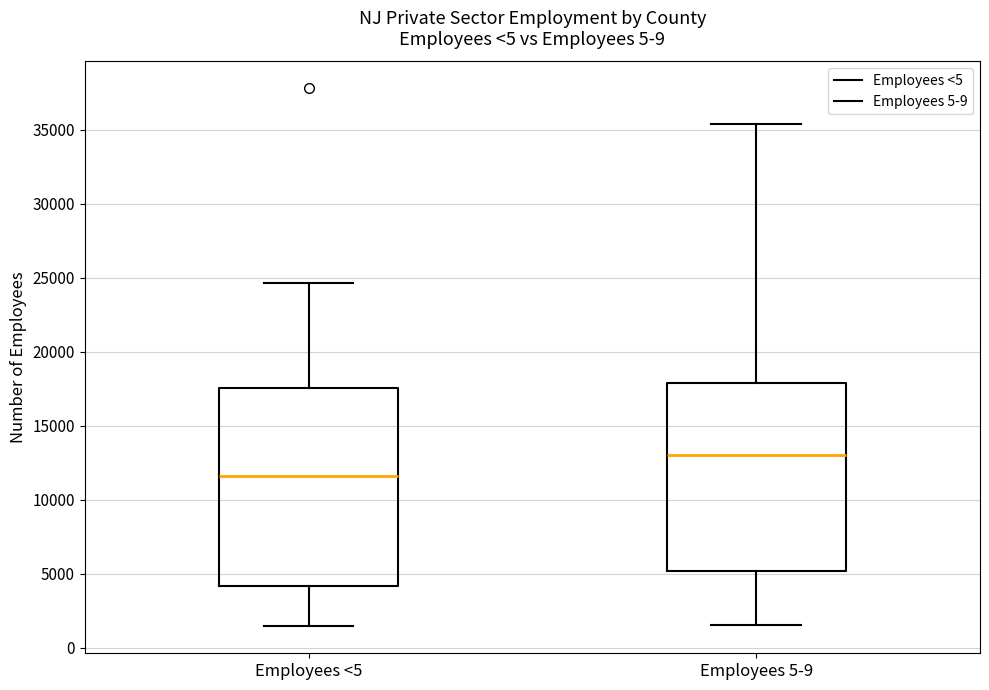

Which box is the tallest, from its lower edge to its upper edge?

Employees <5